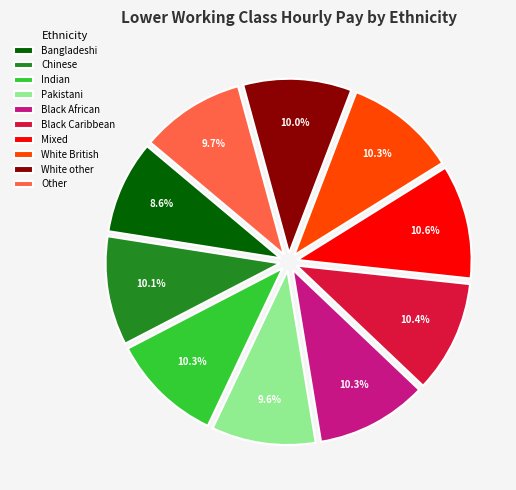

Count the number of slices in the pie.

10